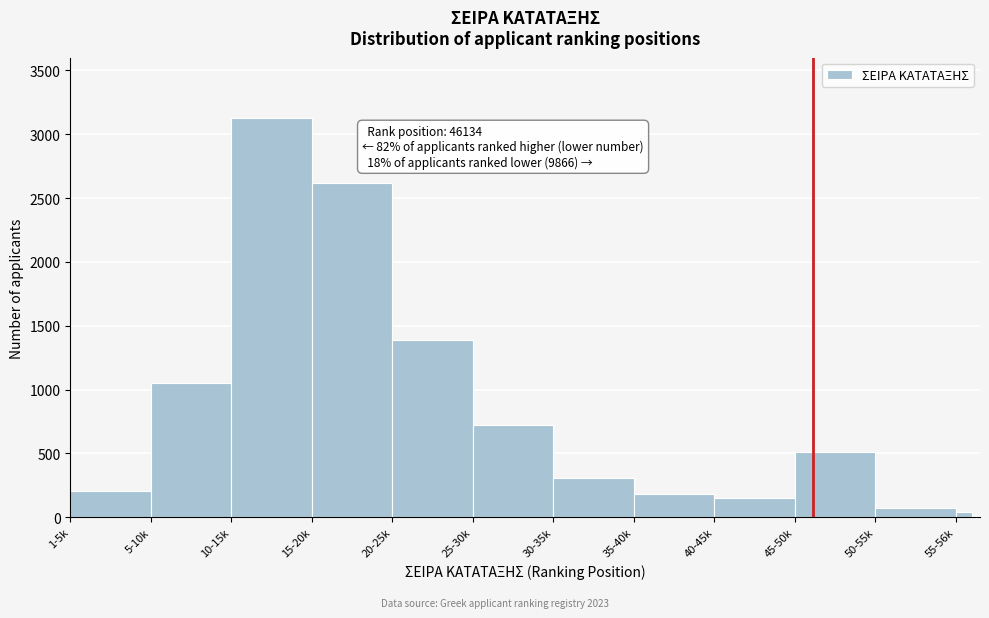

Reading left to right, what are all the values shown in this chart?

1-5k=210	5-10k=1050	10-15k=3130	15-20k=2620	20-25k=1390	25-30k=720	30-35k=310	35-40k=180	40-45k=150	45-50k=510	50-55k=70	55-56k=40